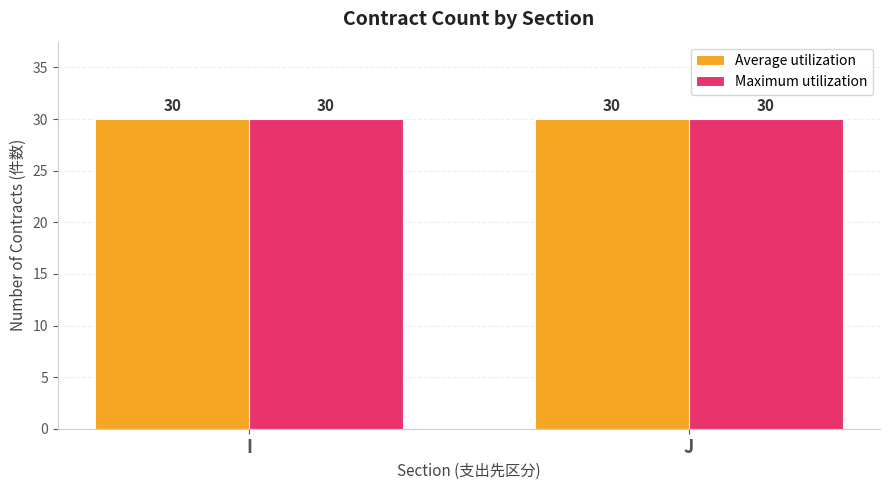

Which category has the lowest value in the Maximum utilization series?

I